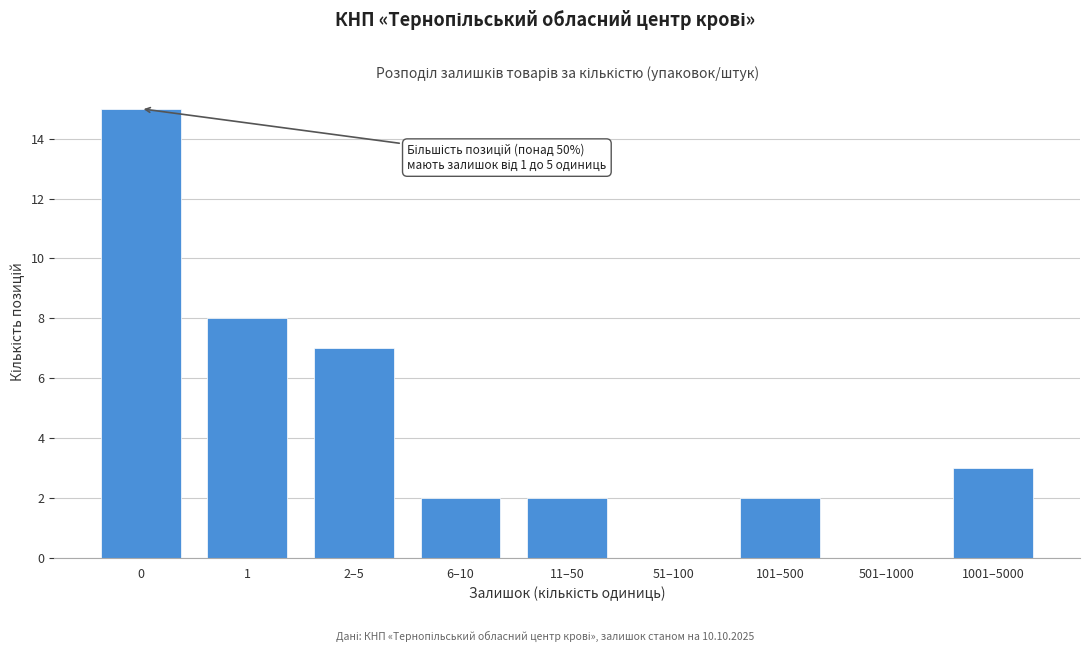

Reading left to right, transcribe all the data shown in this chart.

0=15	1=8	2–5=7	6–10=2	11–50=2	51–100=0	101–500=2	501–1000=0	1001–5000=3